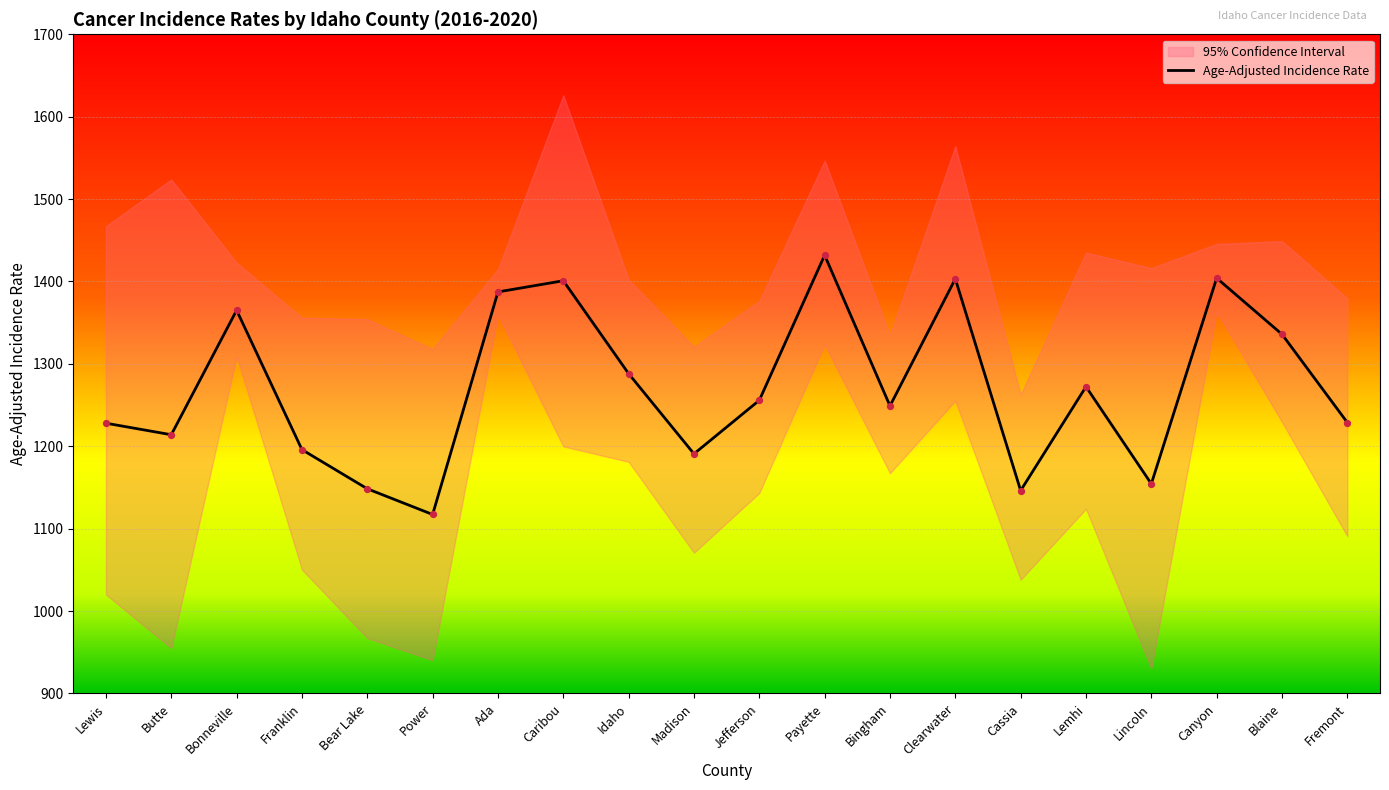

What is the ratio of the value at Blaine to the value at Butte?

1.1